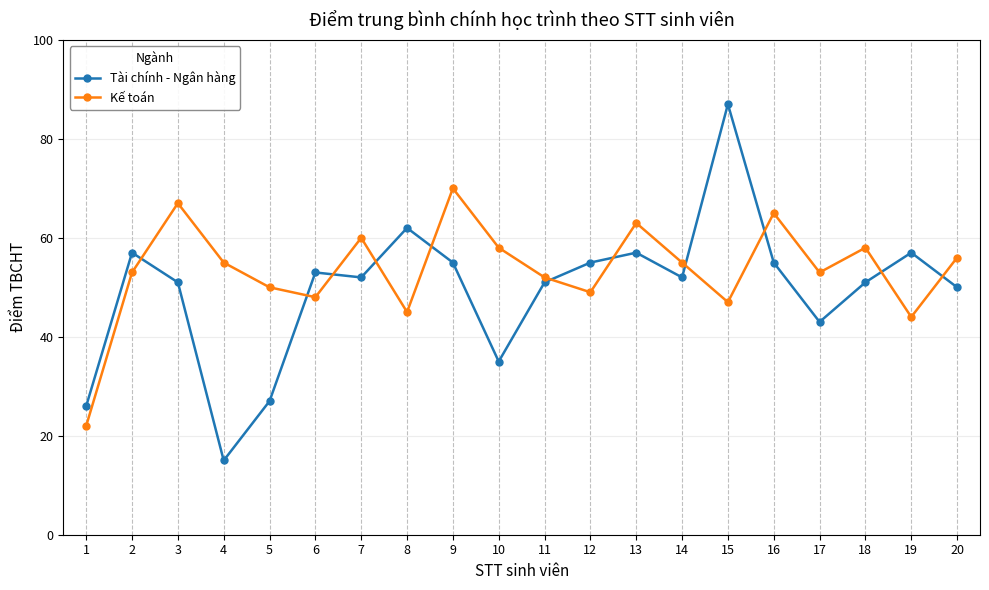

Which series changed the most between 5 and 14?

Tài chính - Ngân hàng